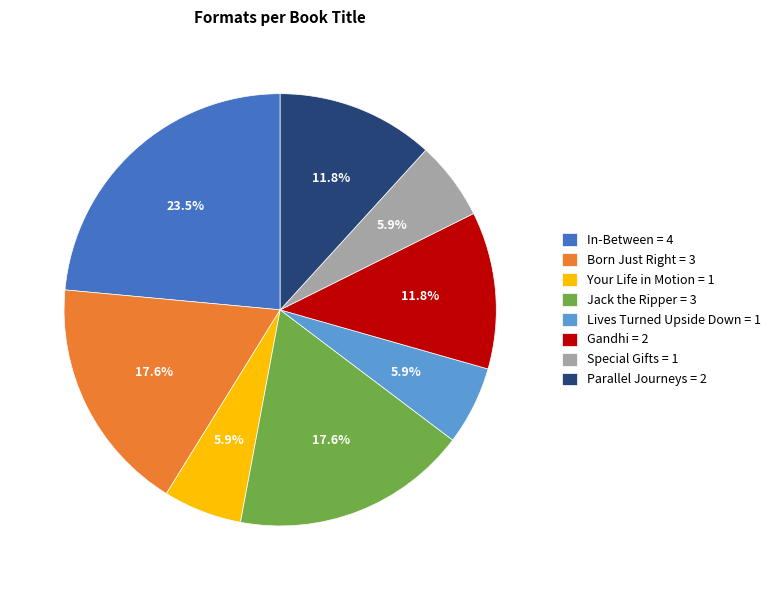

To the nearest percent, what is the difference between the largest and smallest slice percentages?

18%